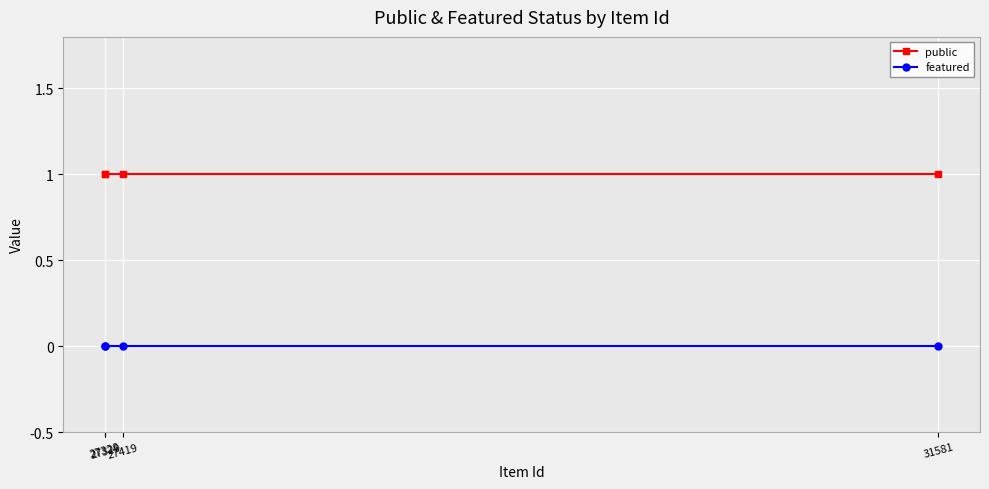

List the series in order of their overall mean, highest first.

public, featured